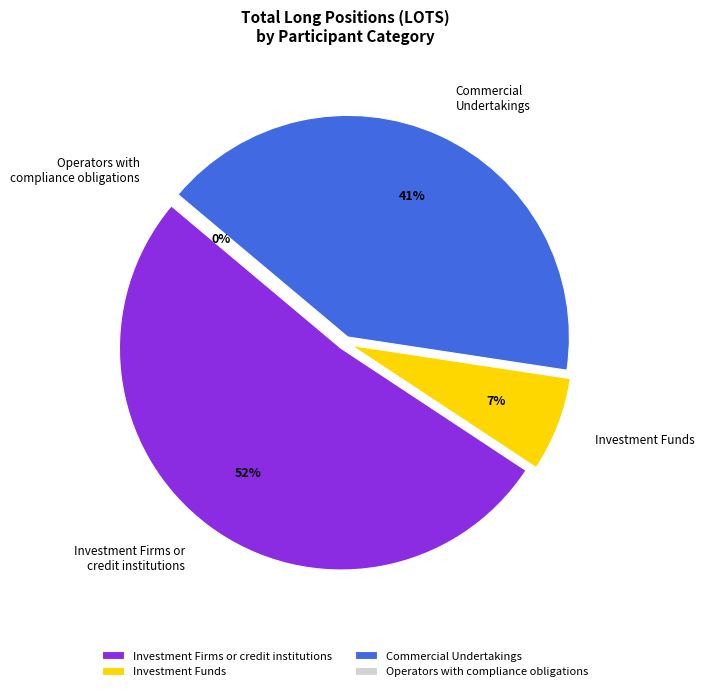

Which slice is the largest?

Investment Firms or
credit institutions